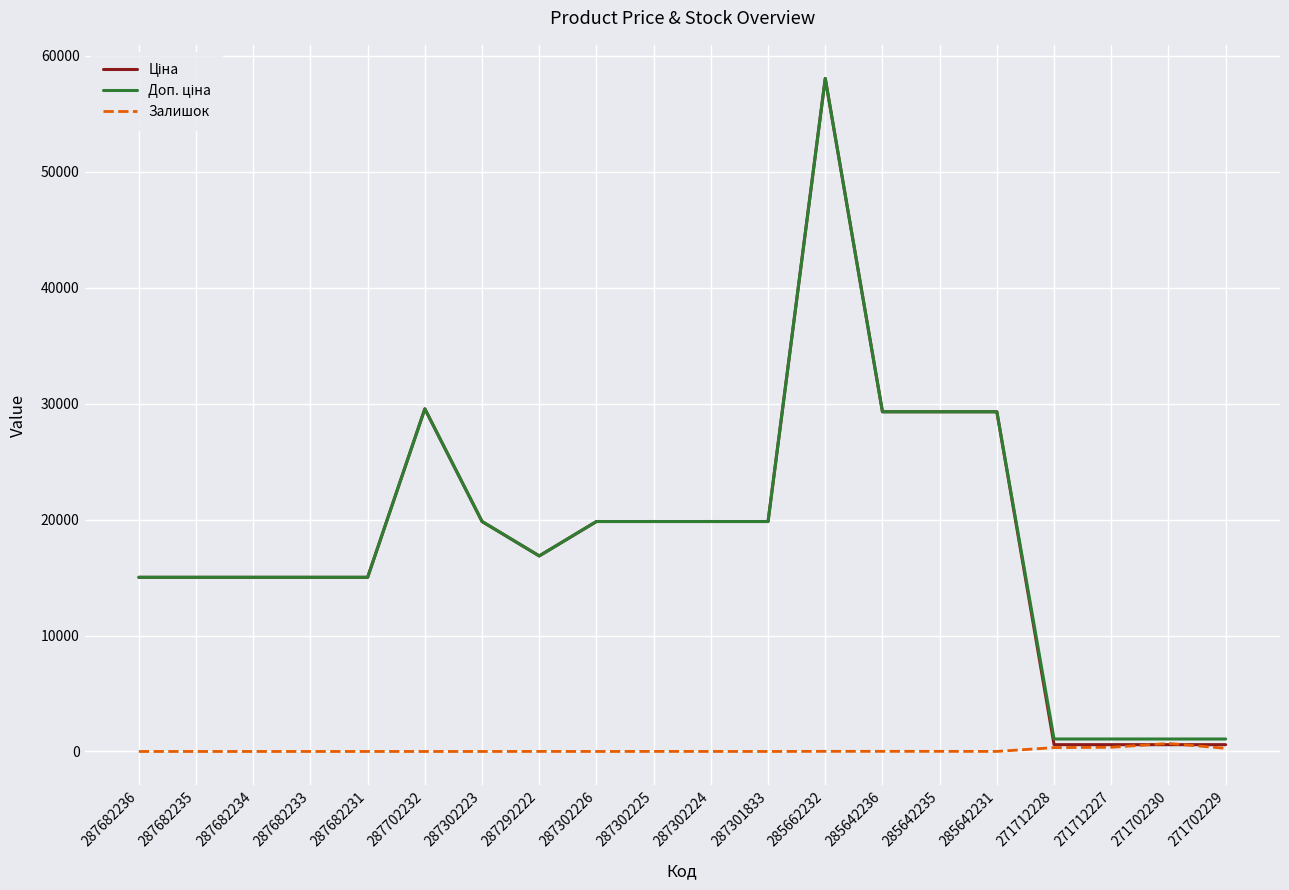

Which category has the highest value across all series?

285662232